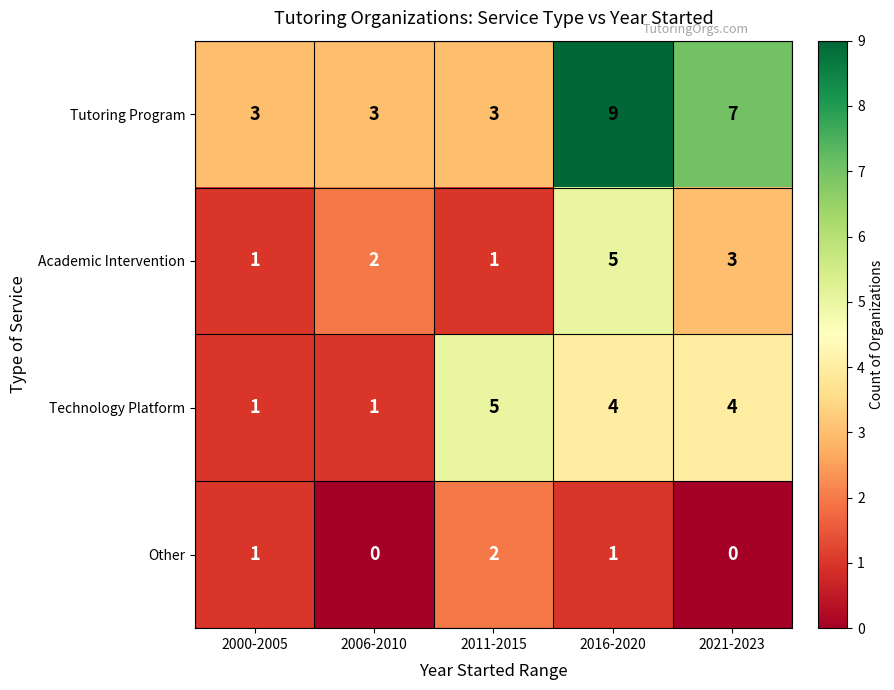

What value does the Academic Intervention series have at 2016-2020?

5